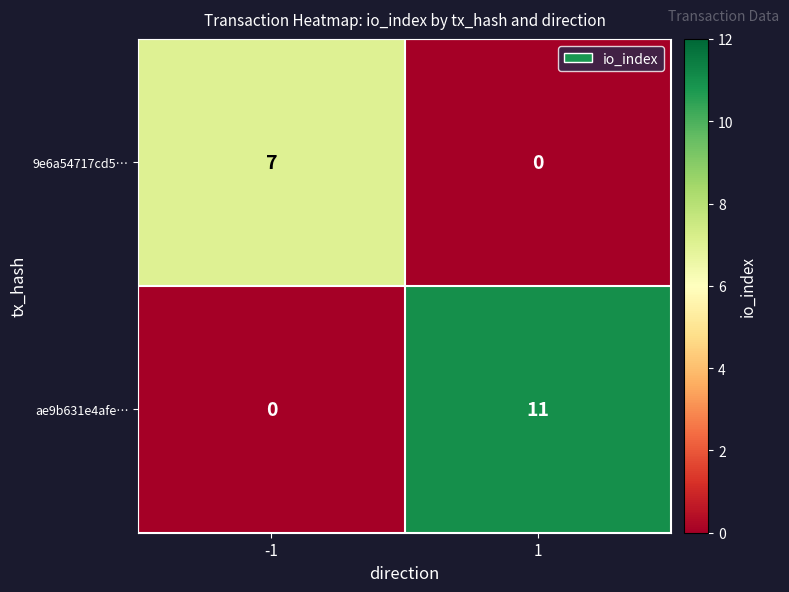

At how many categories does at least one series exceed 4?

2